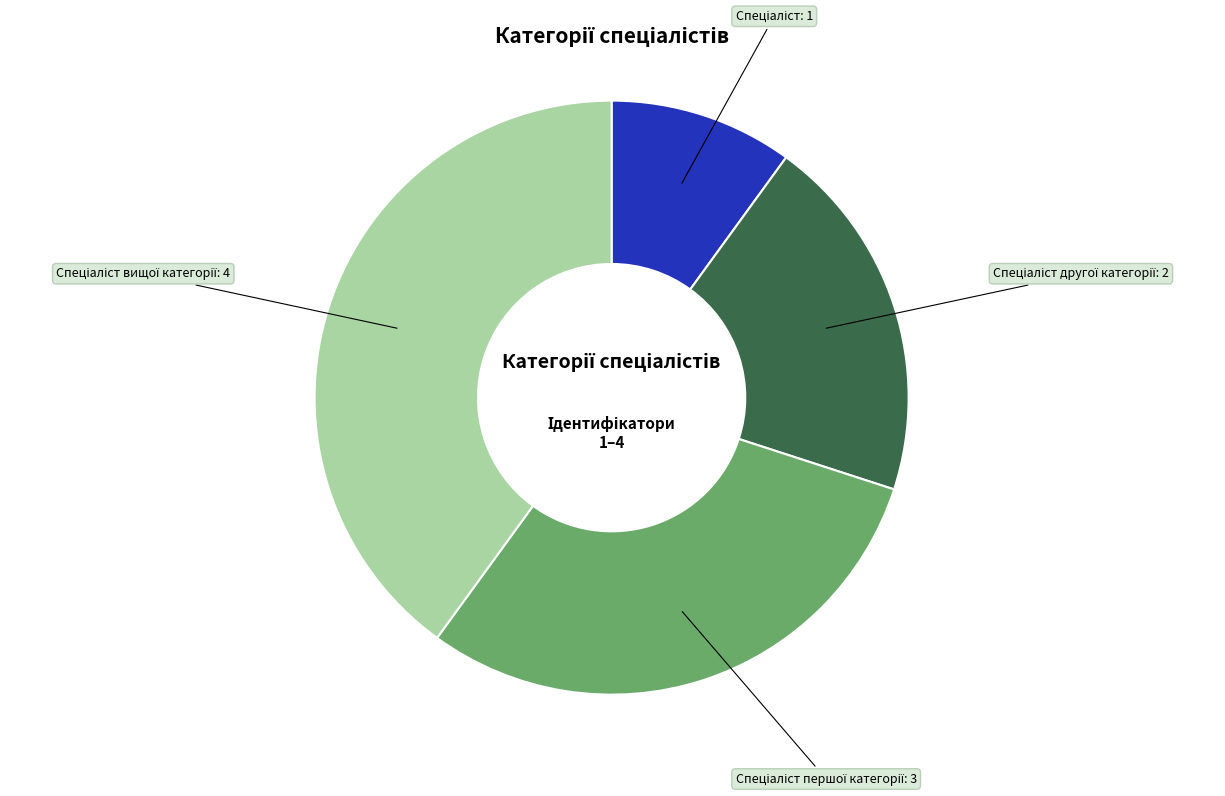

Is there a majority slice in this chart?

No